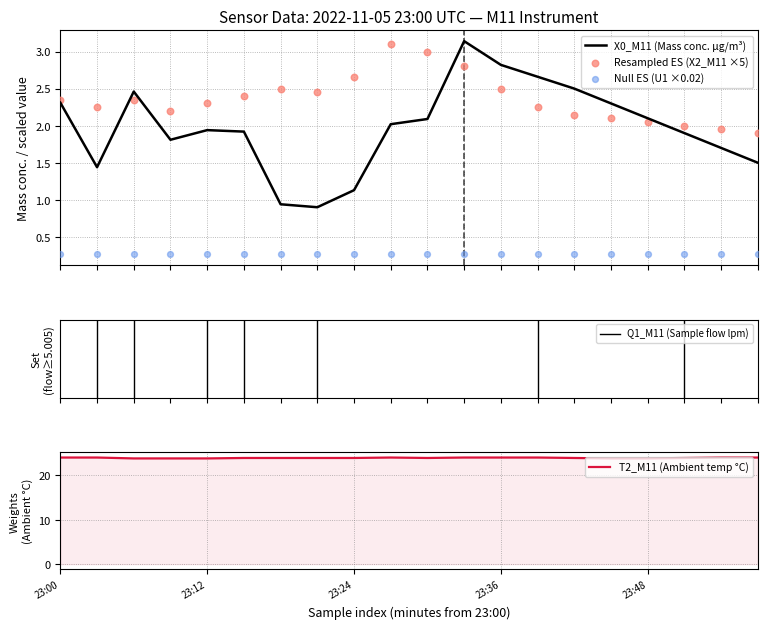

What is the total value across all series at 14?

28.8